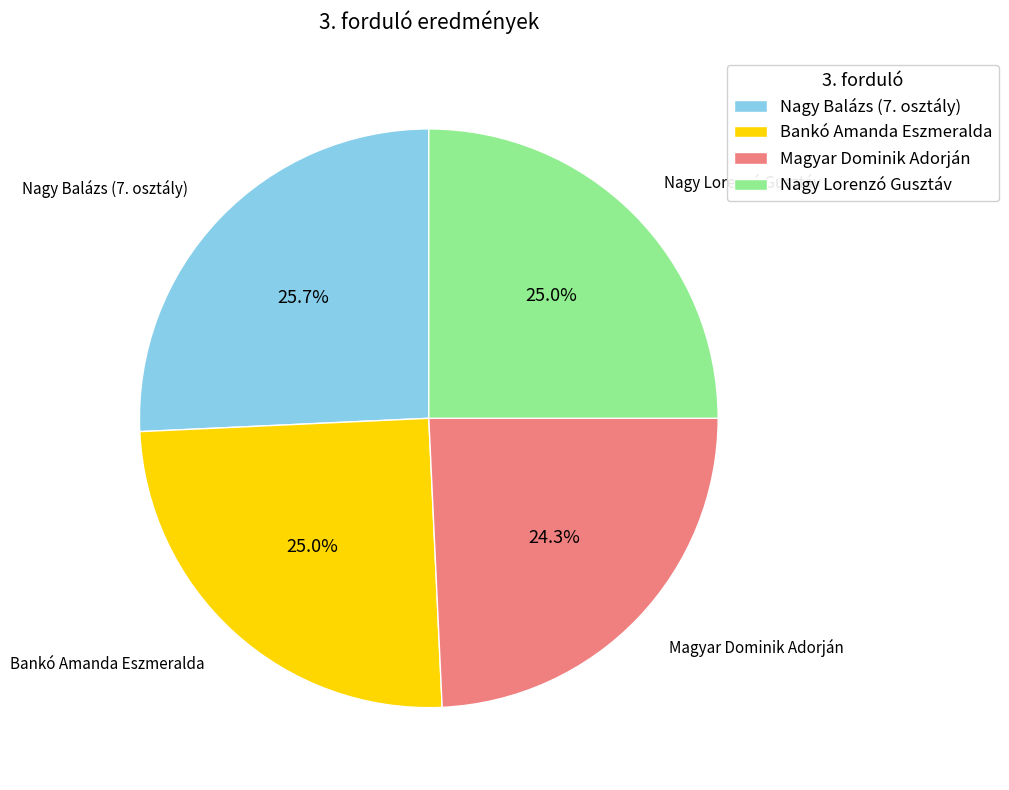

Is it true that Nagy Balázs (7. osztály) is 26% of the pie?

True